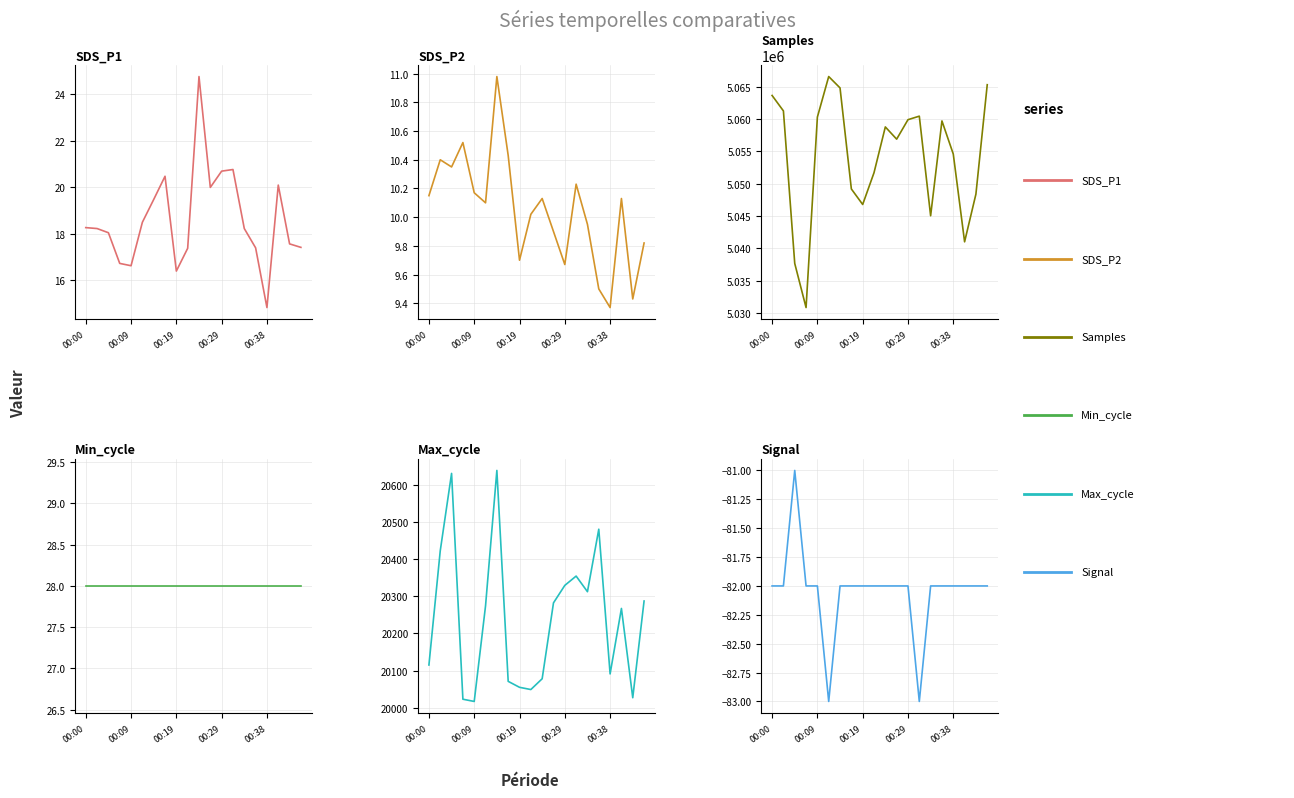

Which series has the largest range (max minus min)?

Samples